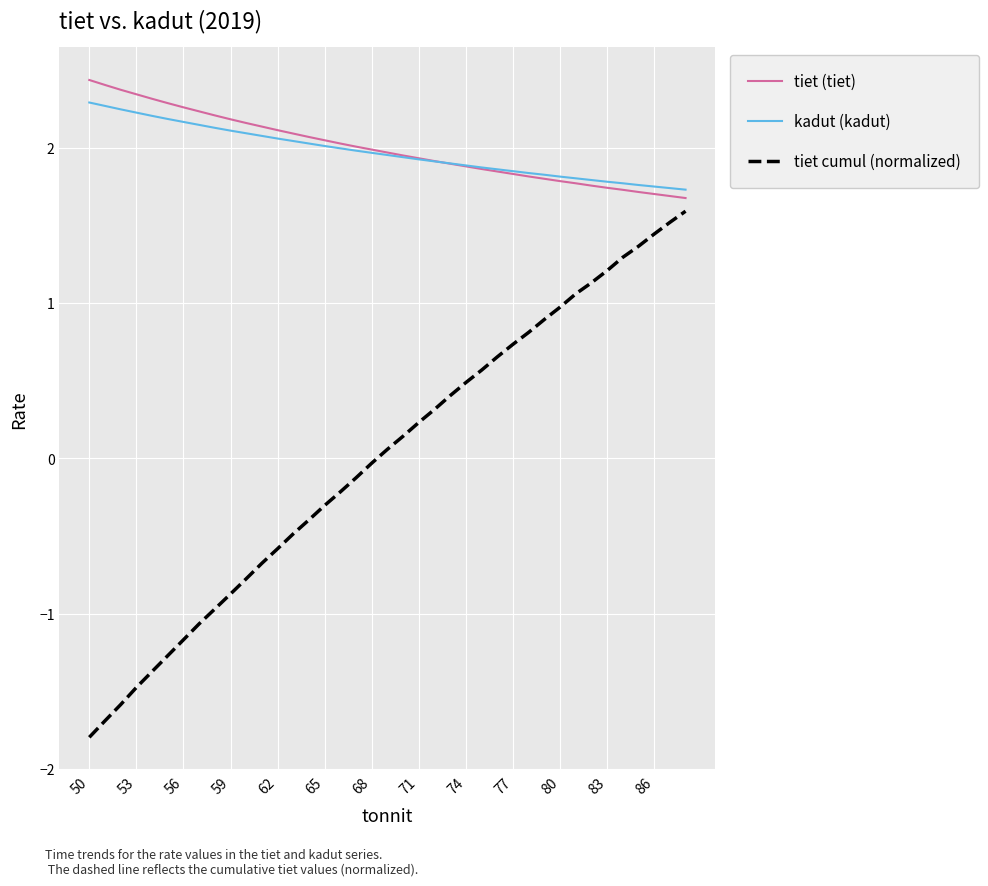

Which series has the largest range (max minus min)?

tiet cumul (normalized)